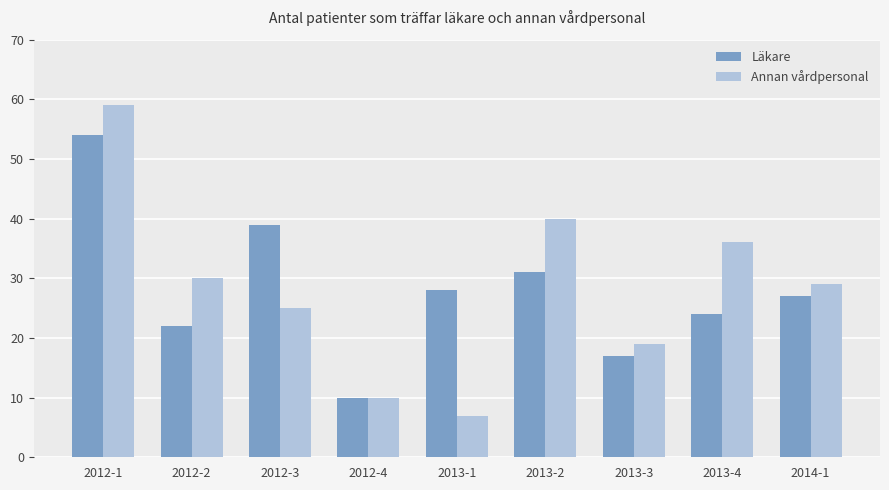

Is the value of Läkare at 2012-1 greater than the value of Annan vårdpersonal at 2013-3?

Yes